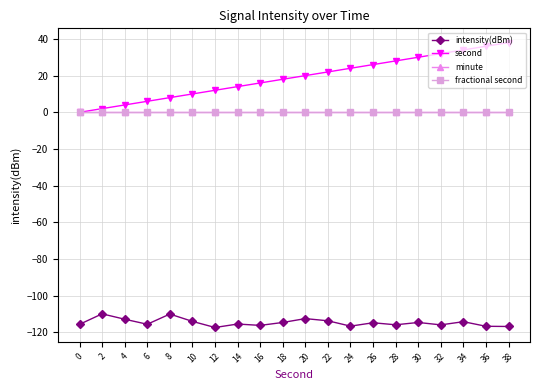

Does the chart have visible grid lines?

Yes